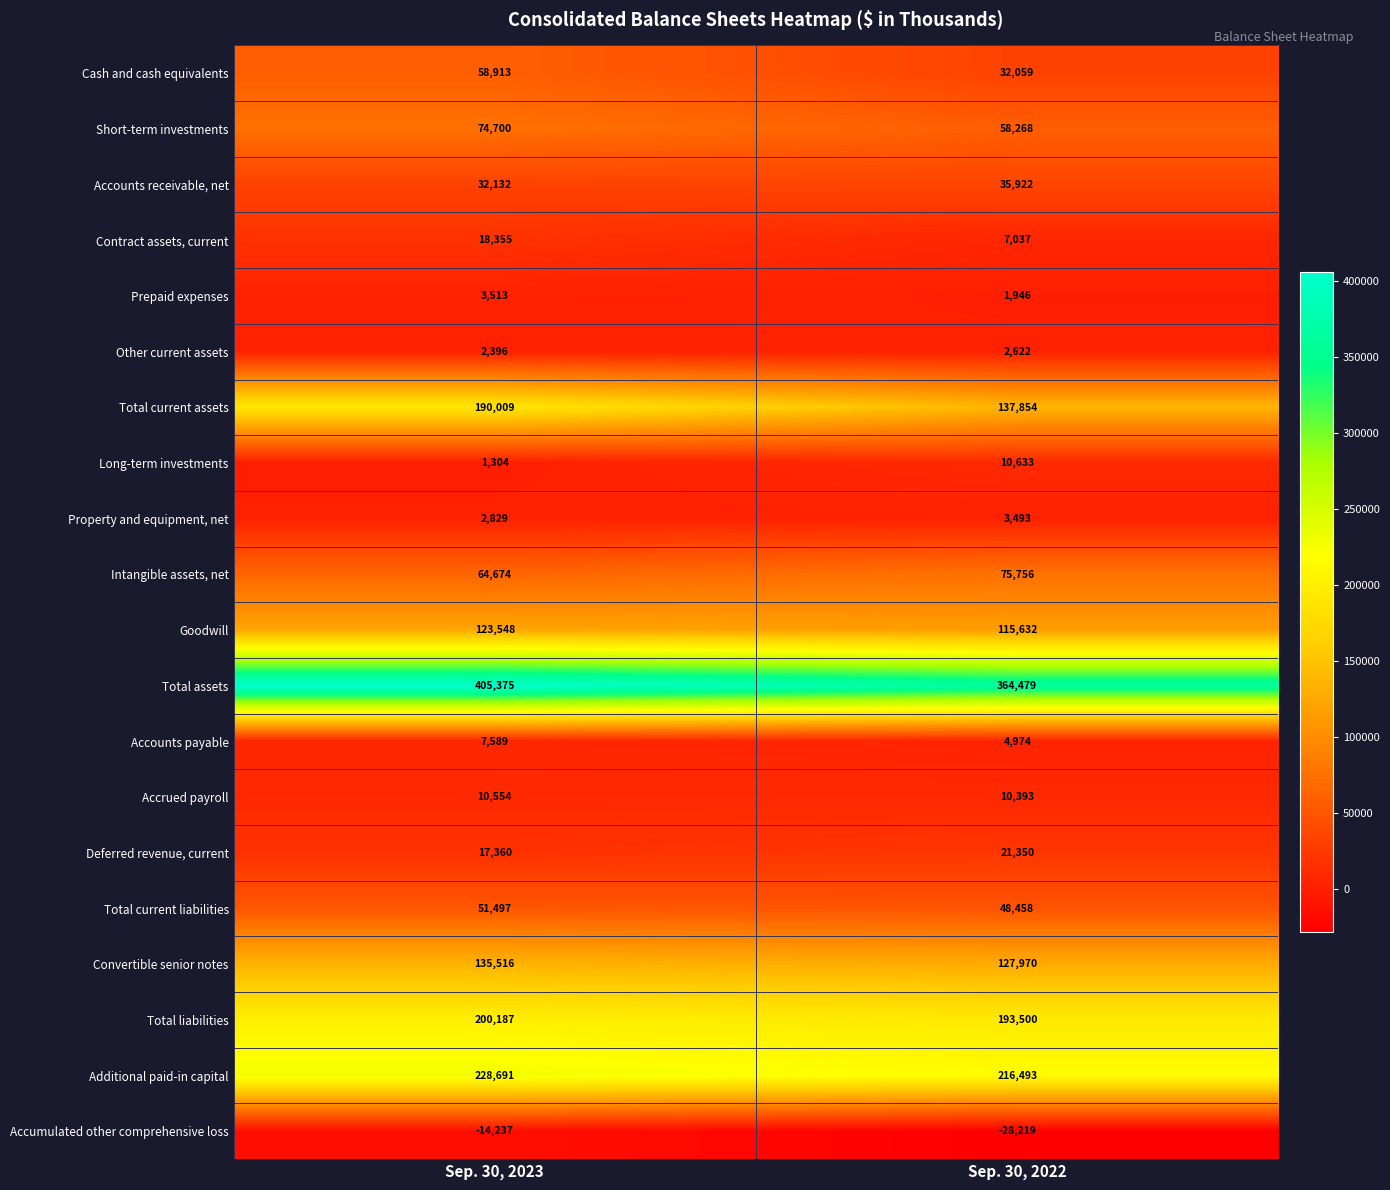

The value of Prepaid expenses at Sep. 30, 2022 is 2841. True or false?

False